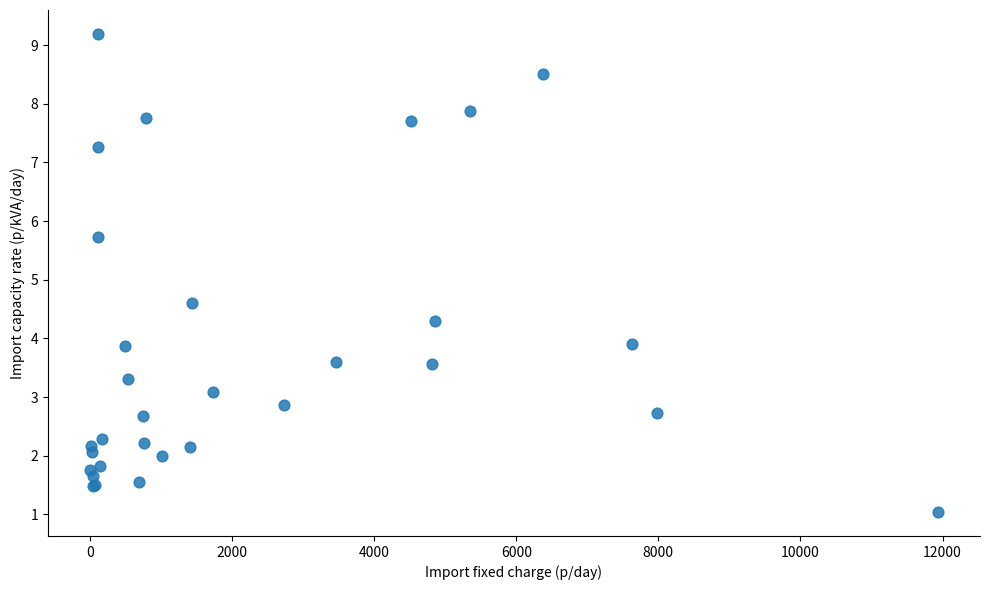

What Y value in the scatter plot is closest to 5?

4.6